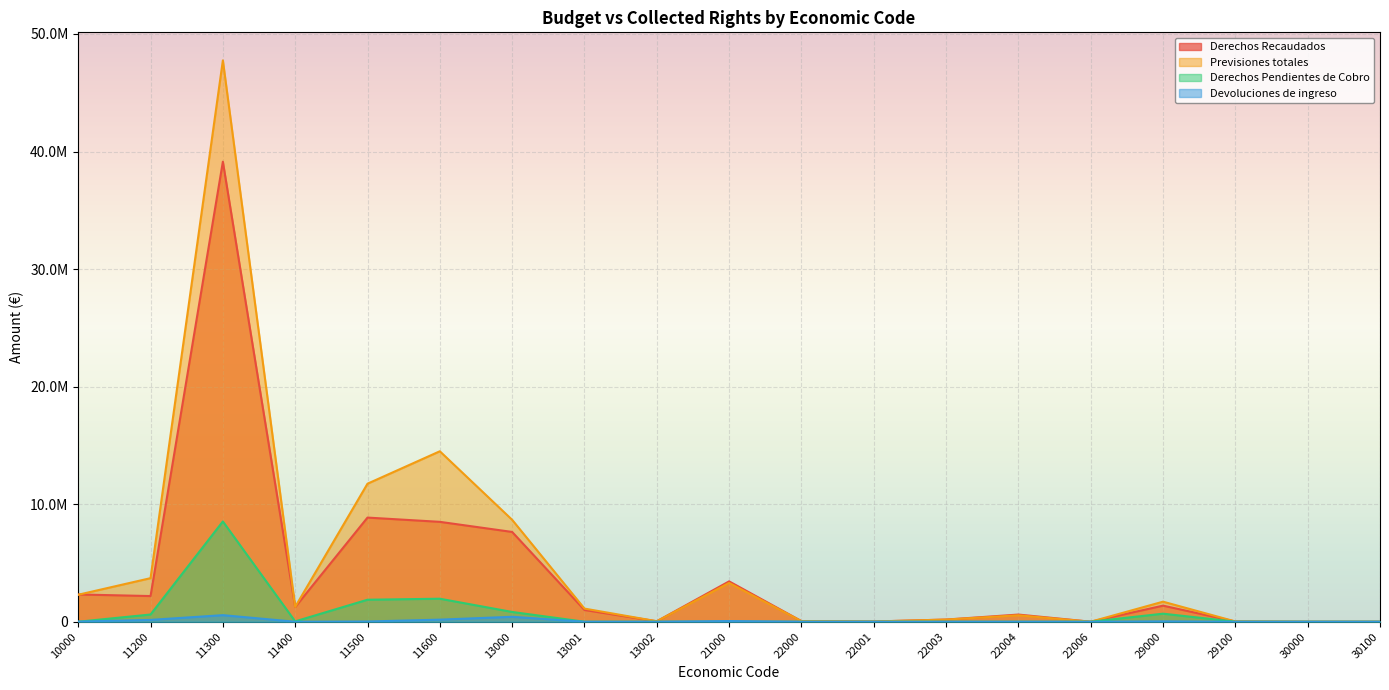

What is the spread (max minus min) of values at 11500?

11723223.1